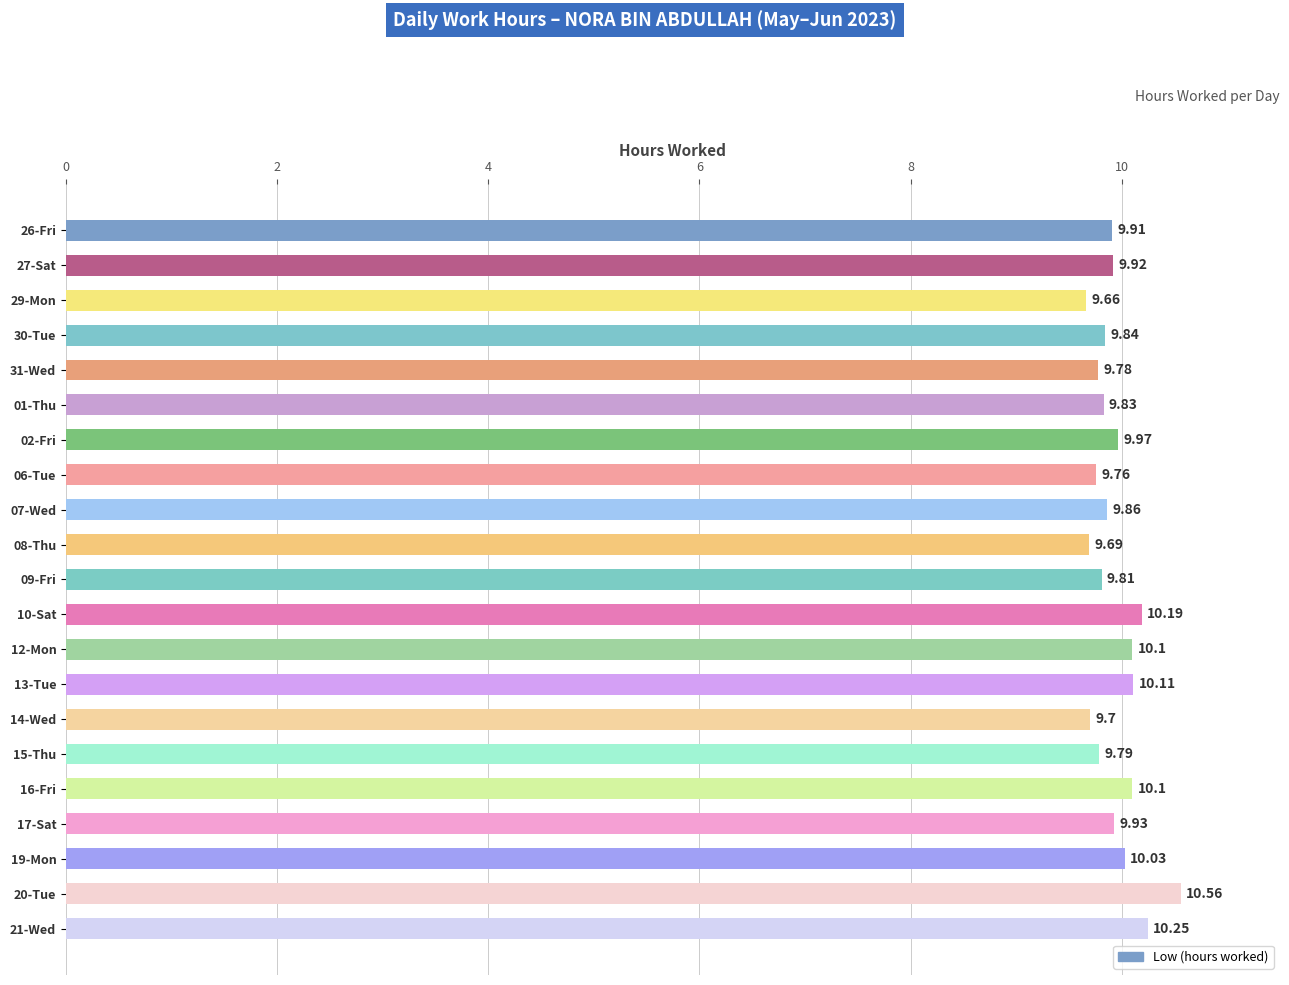

Between 21-Wed and 26-Fri, which is larger?

21-Wed